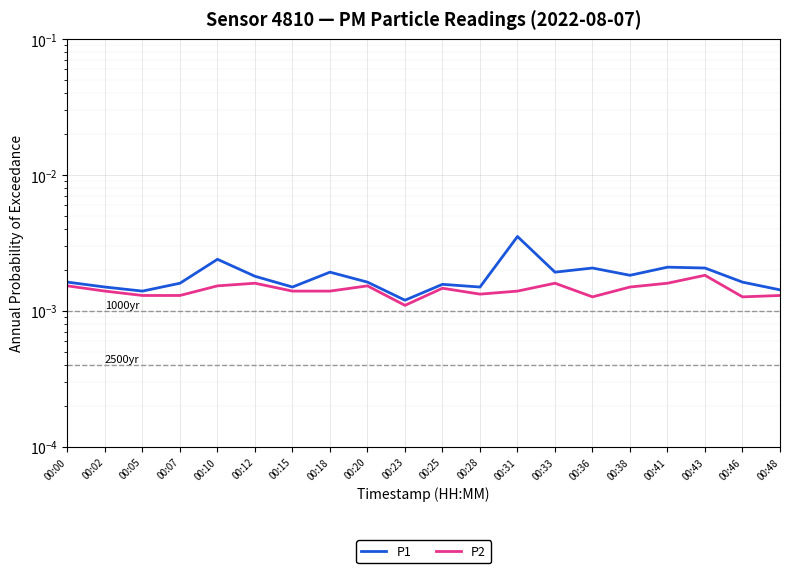

List the labels in order of P1 value, smallest first.

00:23, 00:05, 00:48, 00:02, 00:15, 00:28, 00:25, 00:07, 00:00, 00:20, 00:46, 00:12, 00:38, 00:18, 00:33, 00:36, 00:43, 00:41, 00:10, 00:31